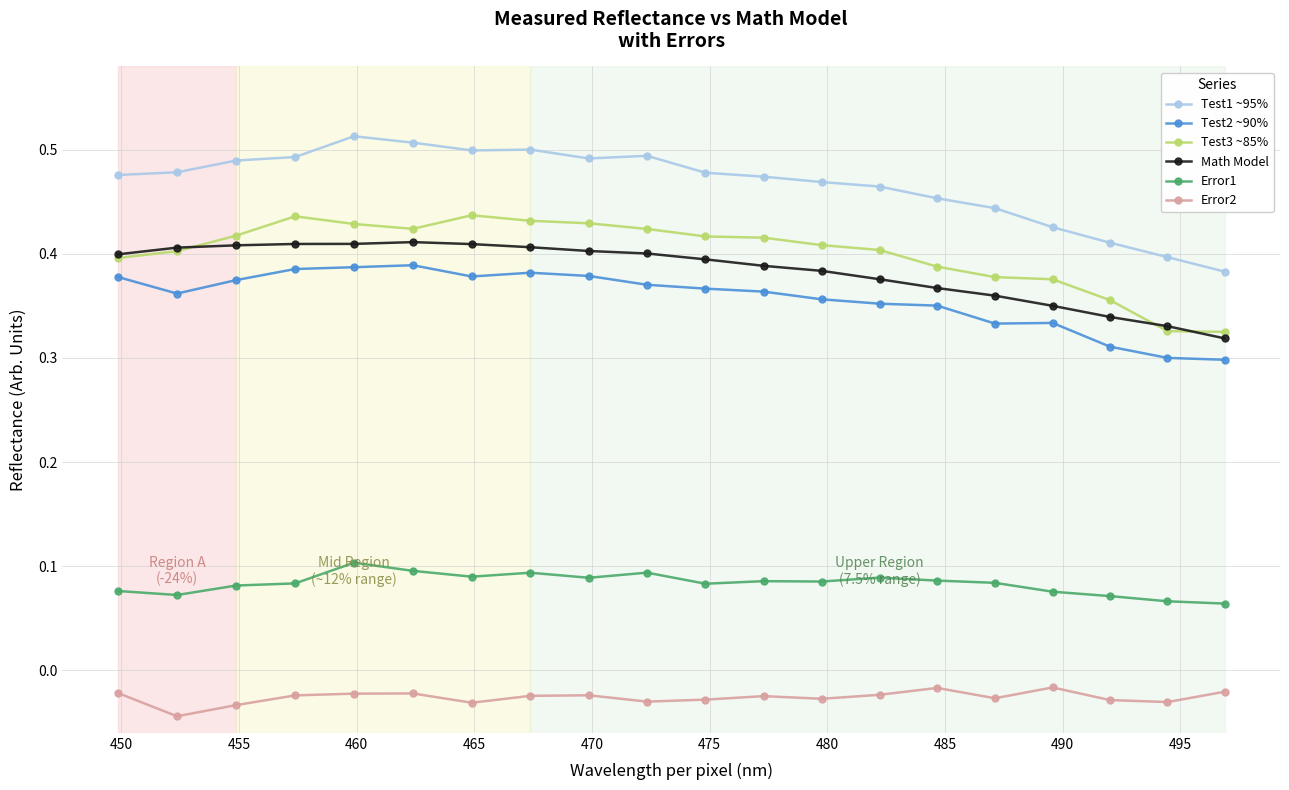

What is the sum of all Error2 values?

-0.5